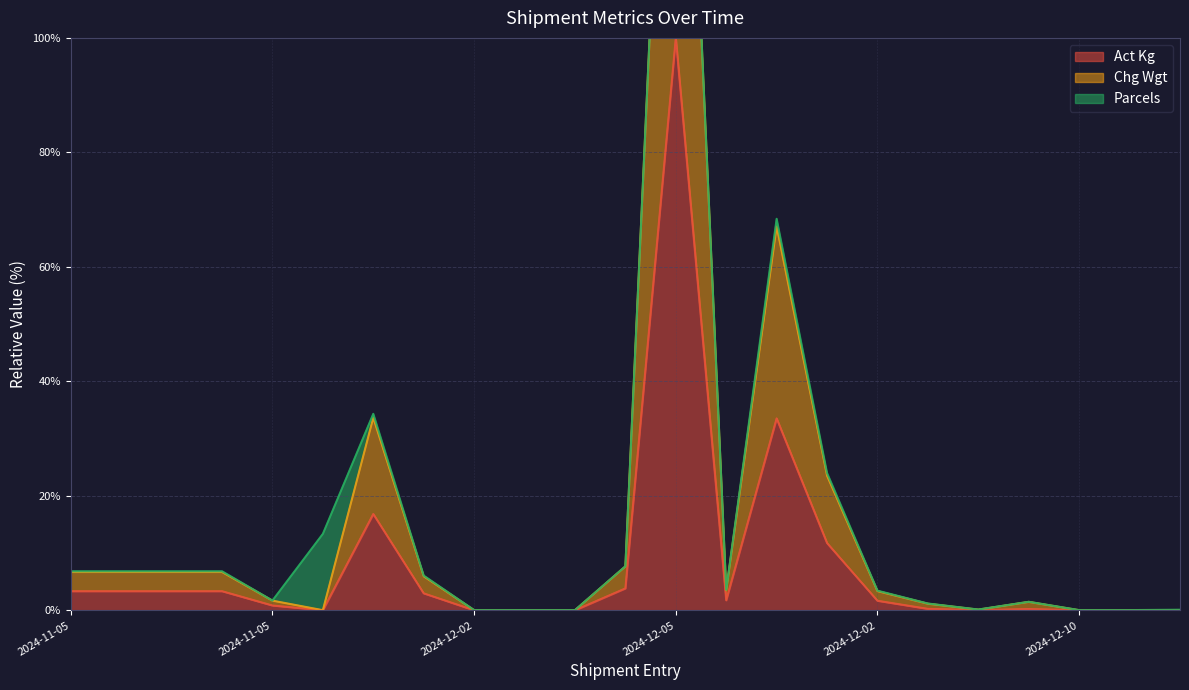

At which category does the chart reach its peak across all series?

2024-12-05